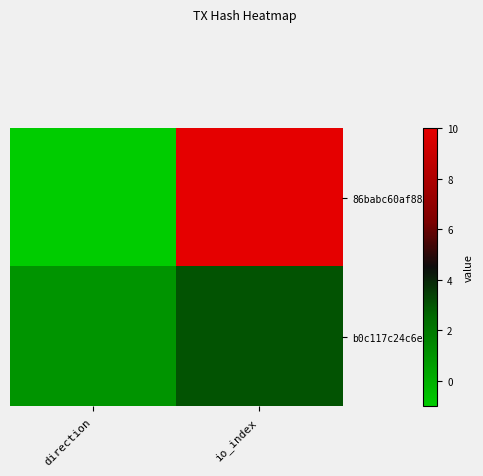

How many data points does each series have?

2